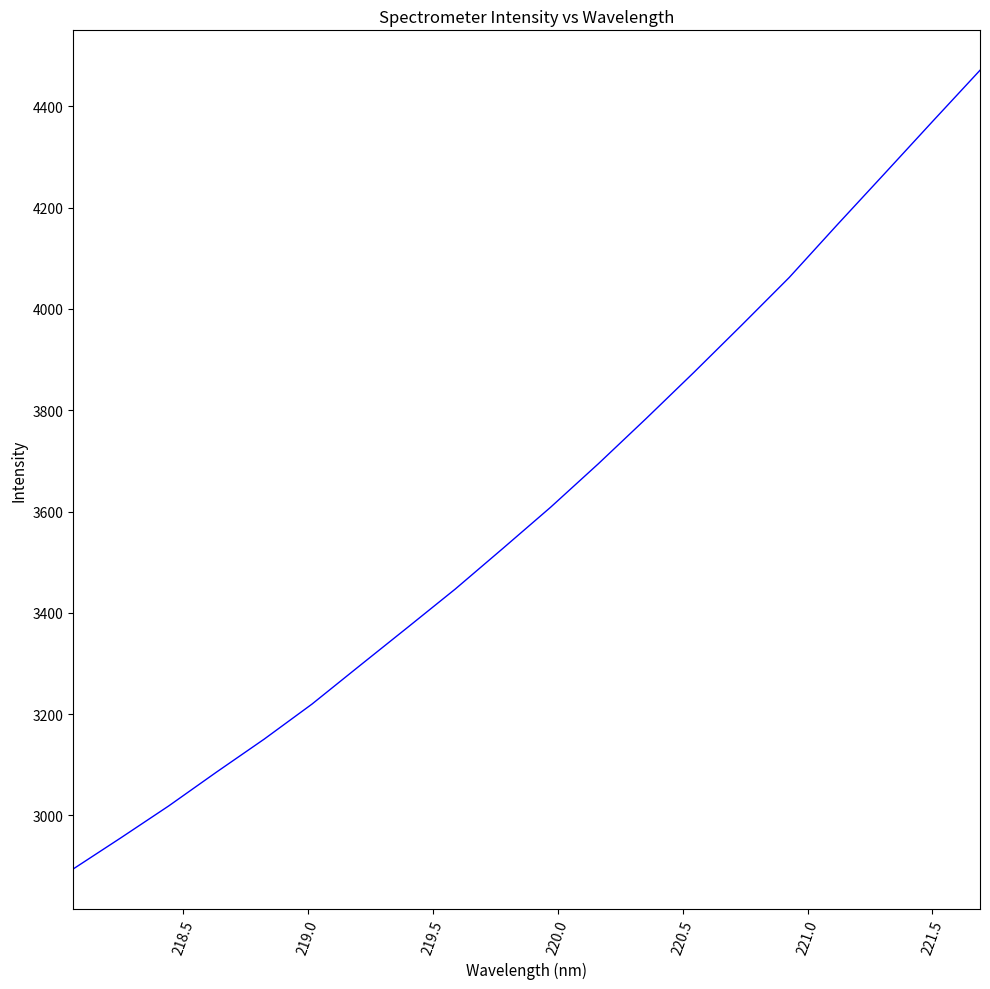

How many lines are shown in the chart?

1